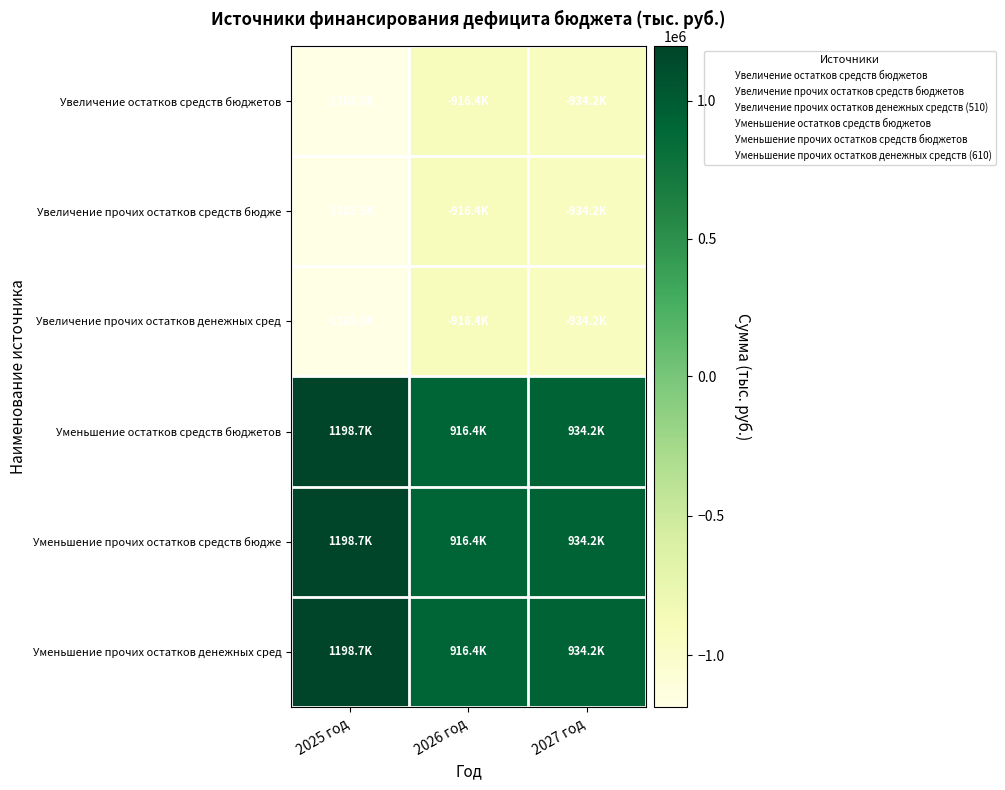

List the series in order of their peak value, lowest first.

Увеличение остатков средств бюджетов, Увеличение прочих остатков средств бюдже, Увеличение прочих остатков денежных сред, Уменьшение остатков средств бюджетов, Уменьшение прочих остатков средств бюдже, Уменьшение прочих остатков денежных сред